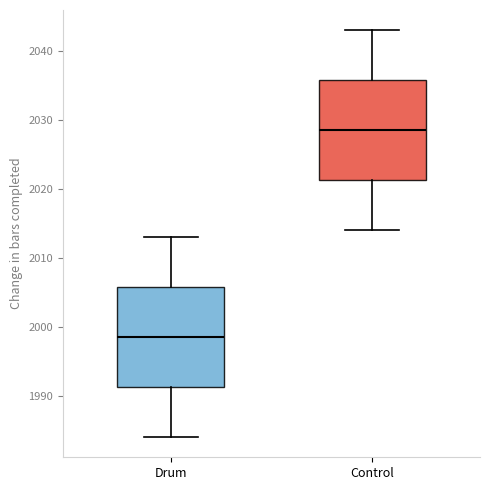

Where does the median line of the box for Control sit on the y-axis? The values are not printed on the chart, so give them approximately, as read against the axis.

2029